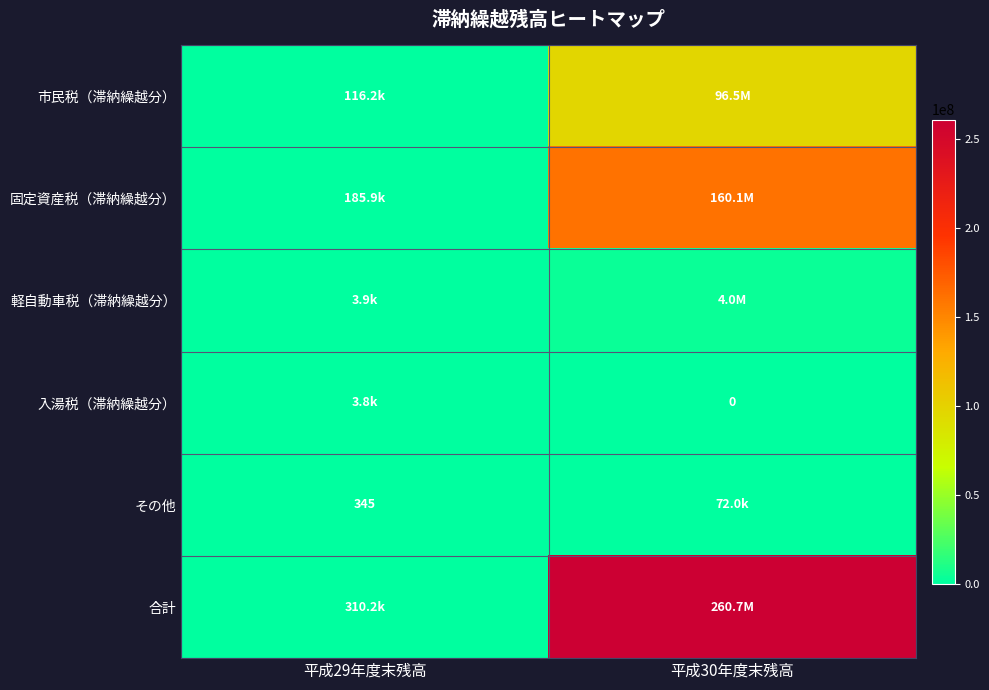

Is it true that その他 equals 345 at 平成29年度末残高?

True